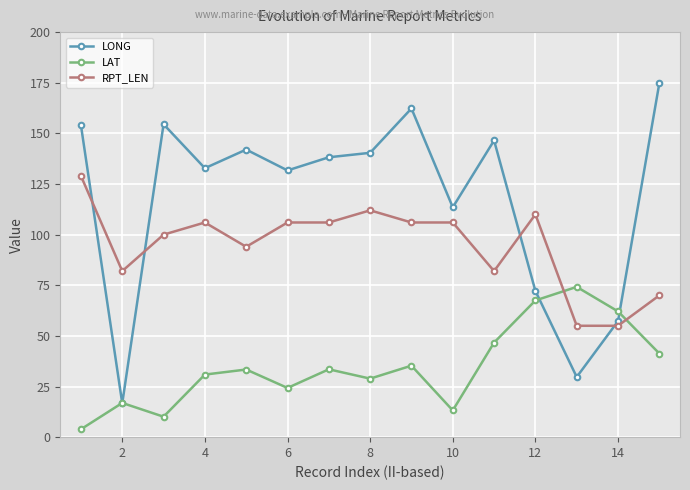

True or false: LONG has more than 0 interior local peaks.

True